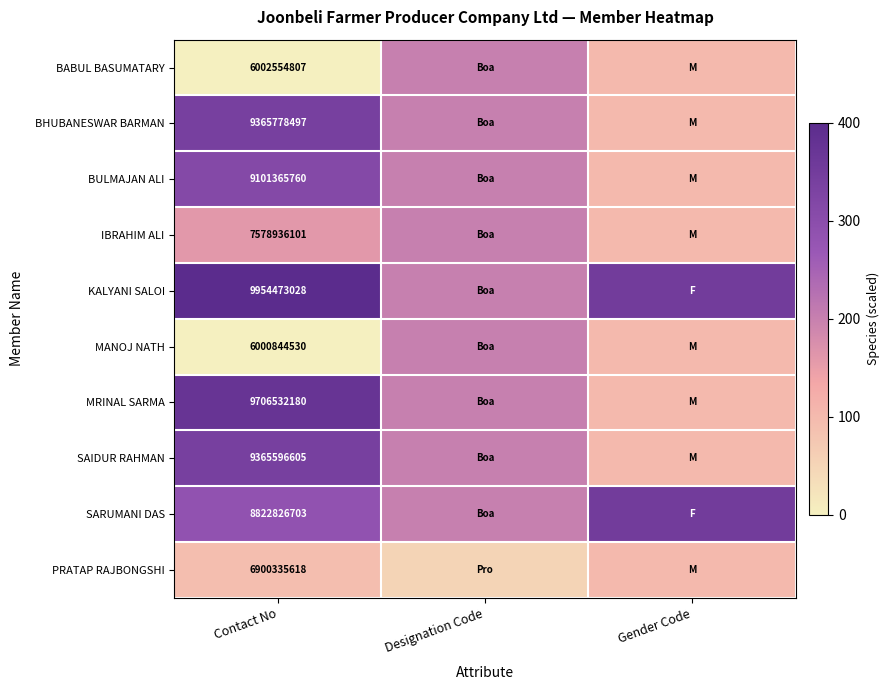

The PRATAP RAJBONGSHI series shows 6900335618 at Contact No. True or false?

True